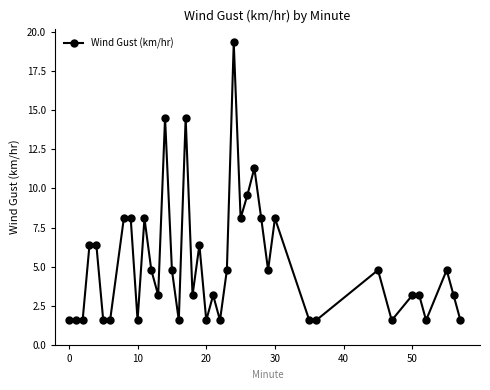

What is the maximum value shown in the chart?

19.3